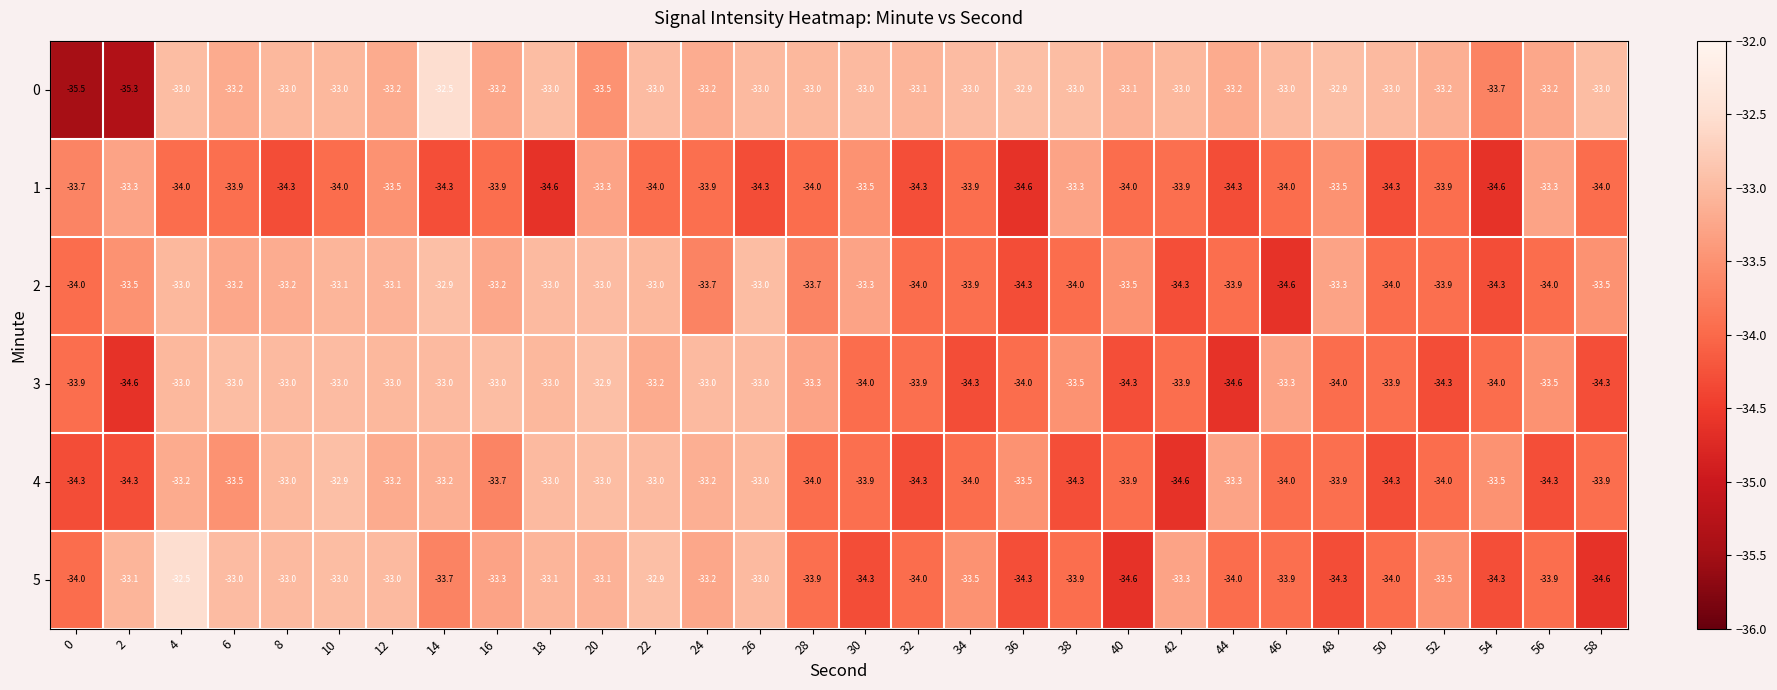

What is the spread (max minus min) of values at 58?

1.6